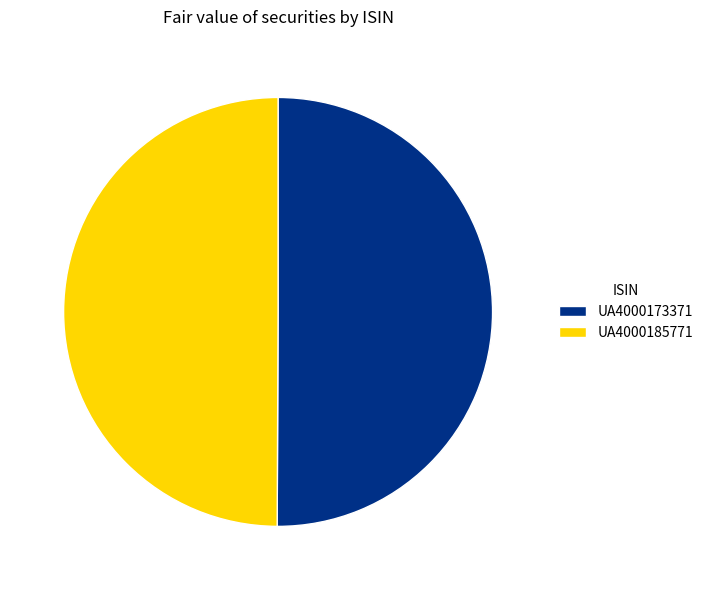

Is the sum of UA4000173371 and UA4000185771 greater than half?

Yes